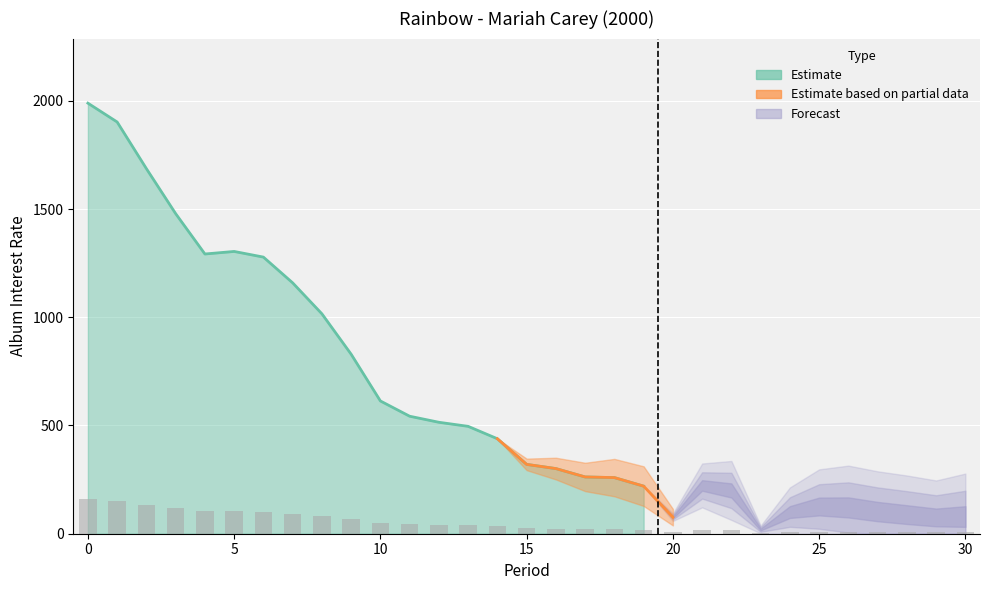

Which has a higher value, 20 or 4?

4